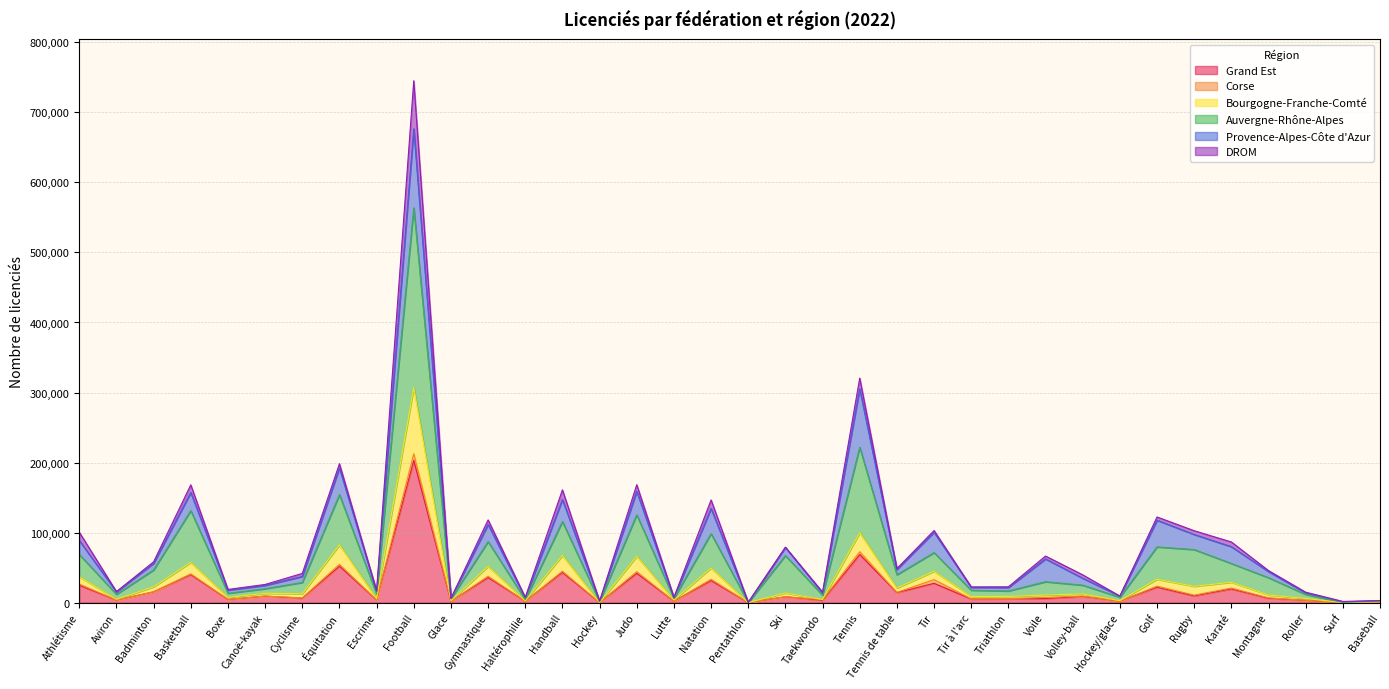

At which category is the sum across all series the highest?

Football